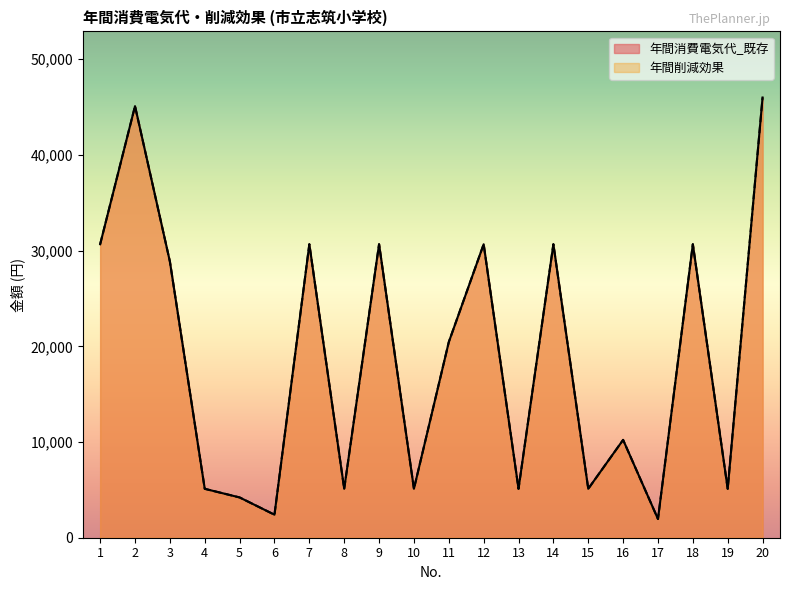

Is it true that 年間消費電気代_既存 equals 7025.1 at 13?

False